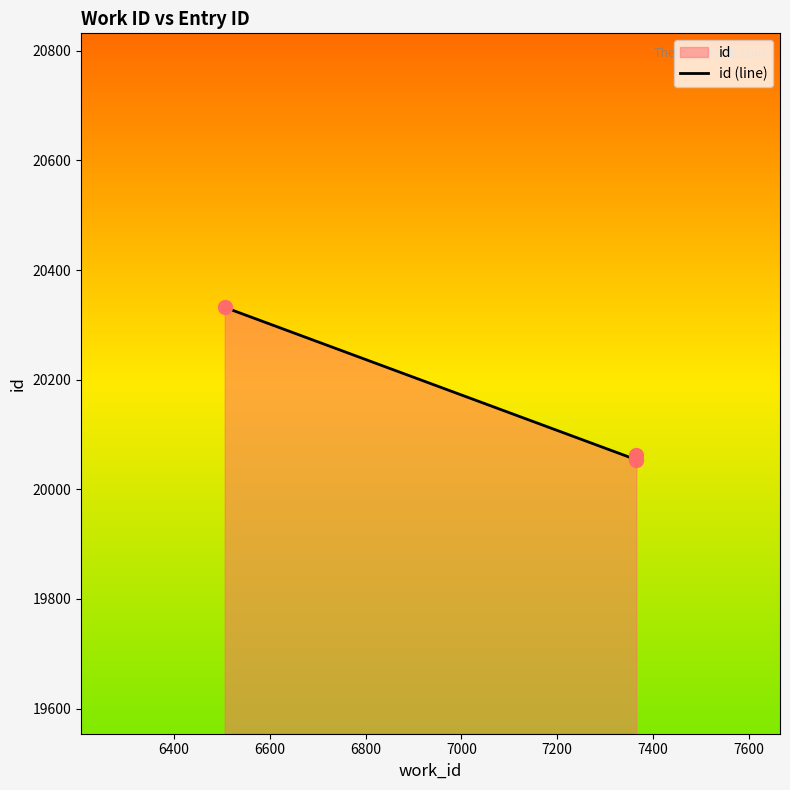

What is the change in value from 6400 to 6600?

+9